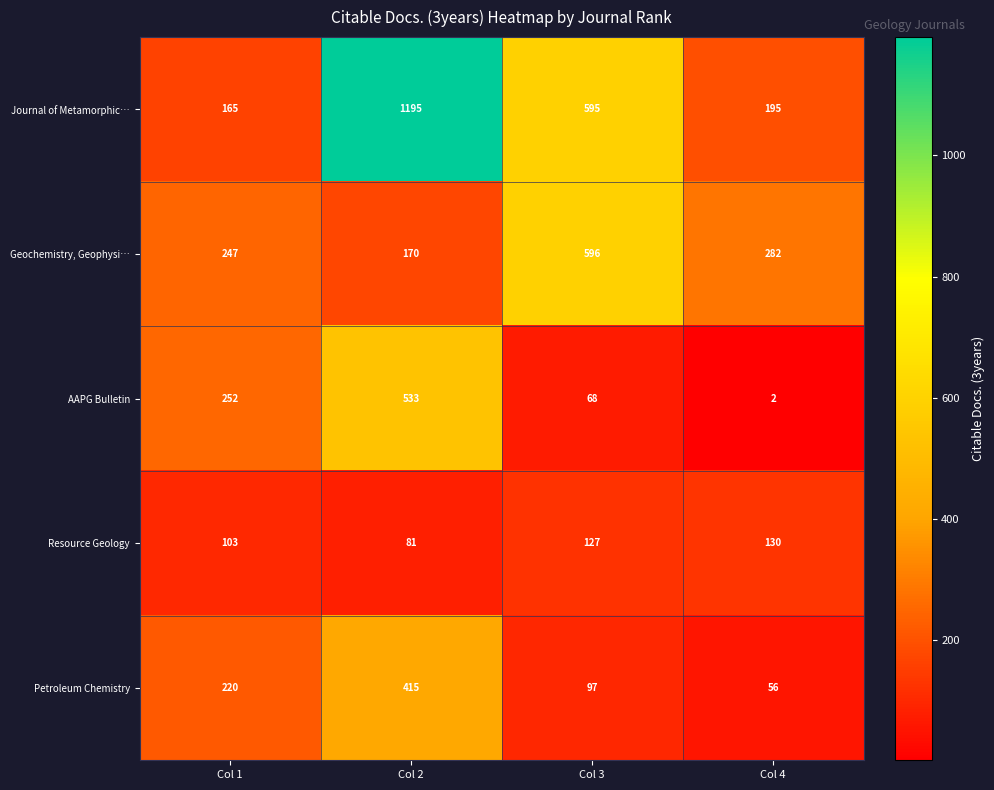

At which category is the sum across all series the highest?

Col 2